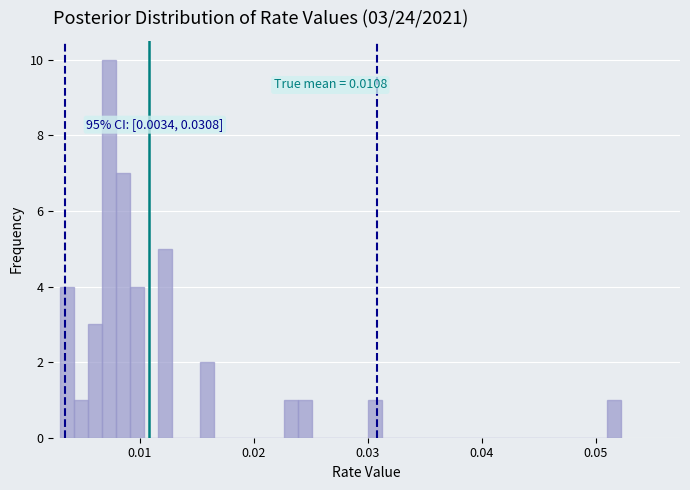

Around what value on the x-axis is the tallest bar? Give the approximate position of its centre, as read against the axis.

0.007